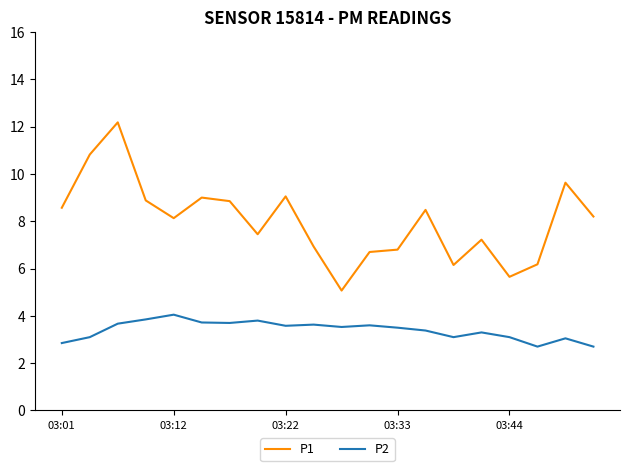

True or false: P2 and P1 intersect in this chart.

False